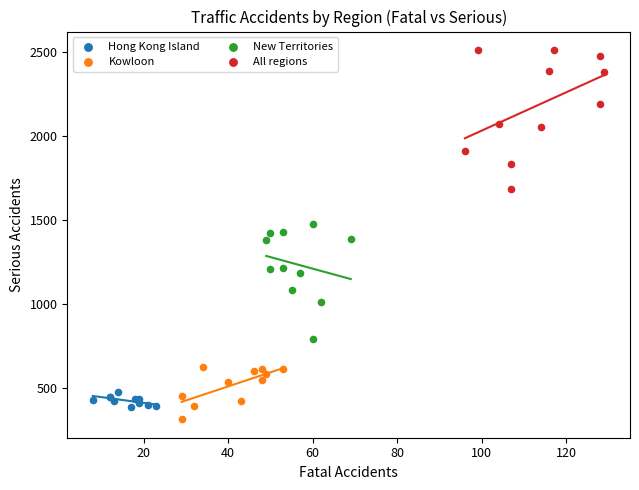

Which series contains the highest Y value?

All regions